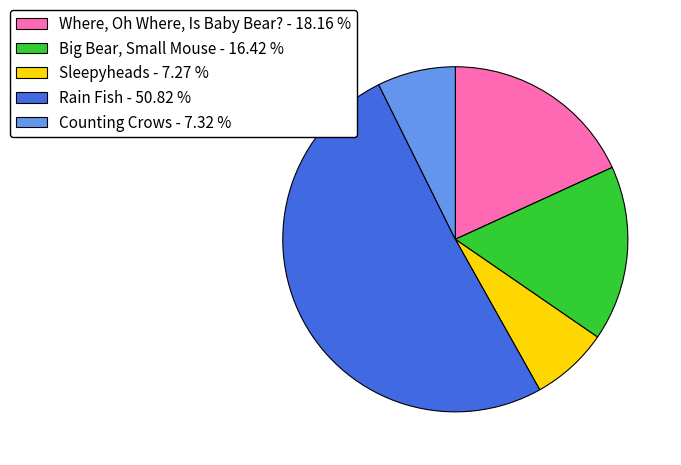

Does Counting Crows - 7.32 % account for over 50% of the chart?

No